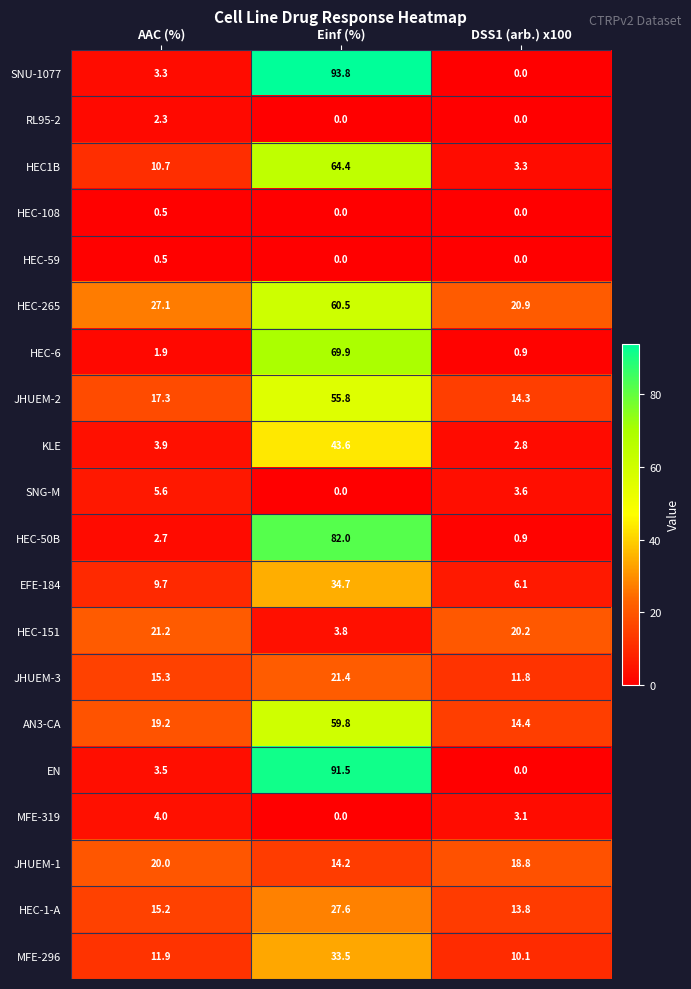

What is the spread (max minus min) of values at DSS1 (arb.) x100?

20.9